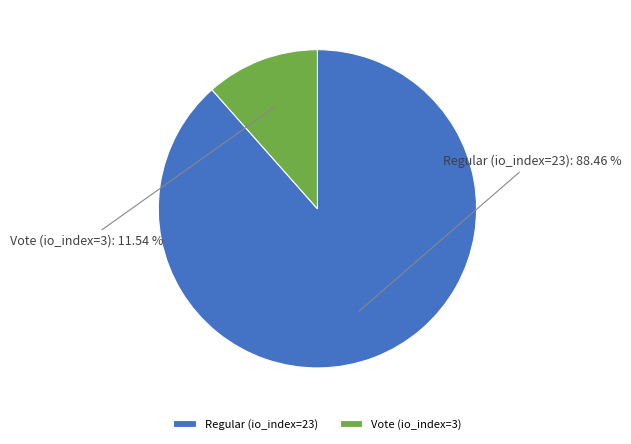

Is it true that Regular (io_index=23) is 74% of the pie?

False